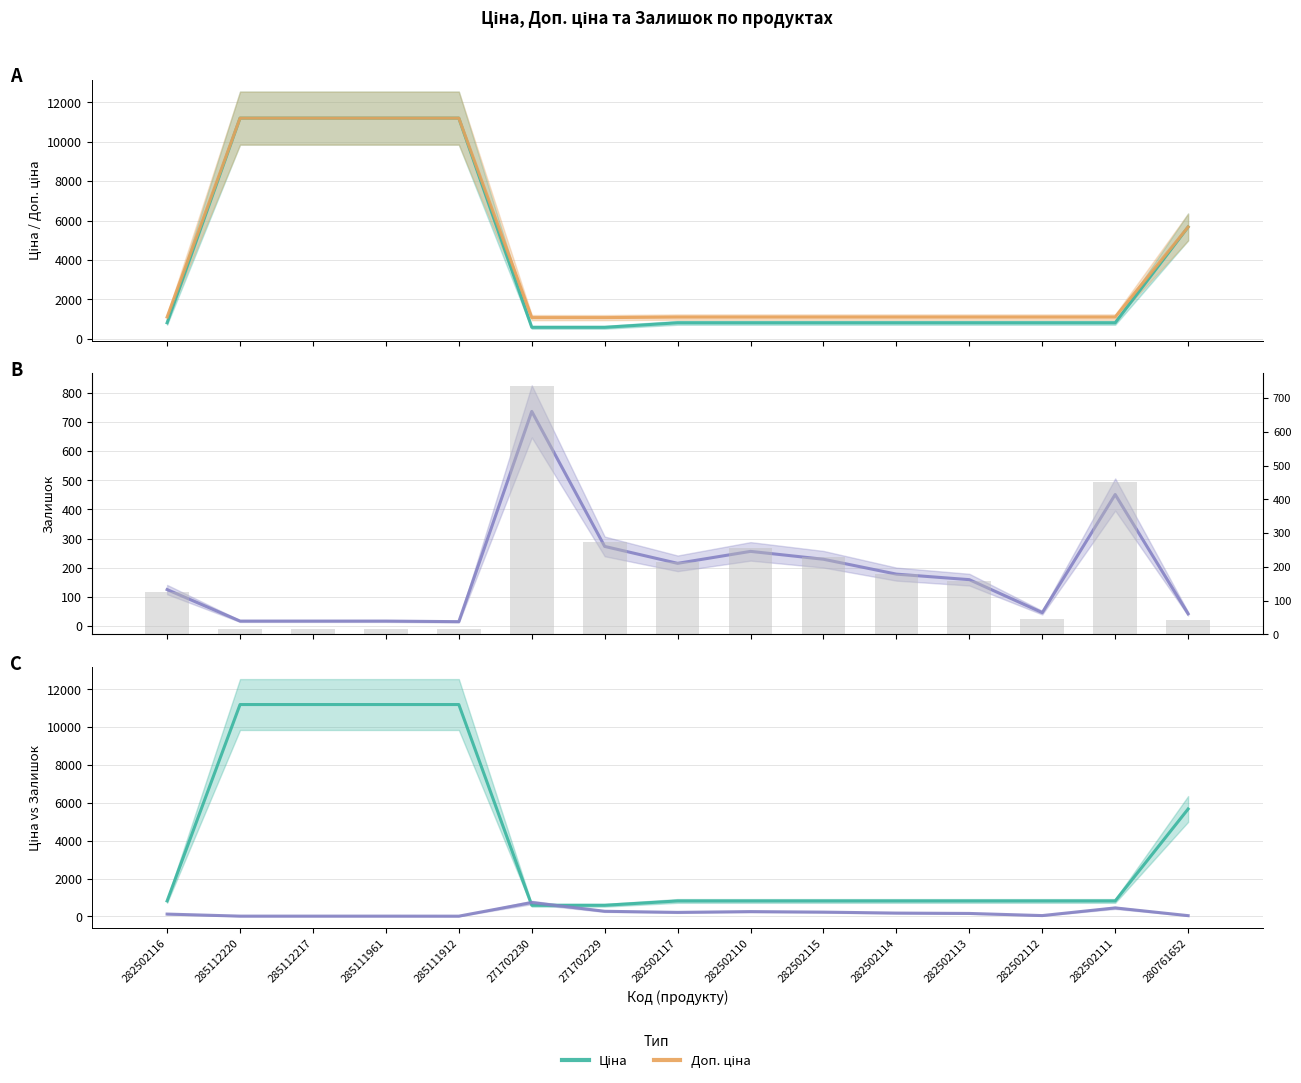

Where does the Залишок (bars) series first go above 159?

271702230